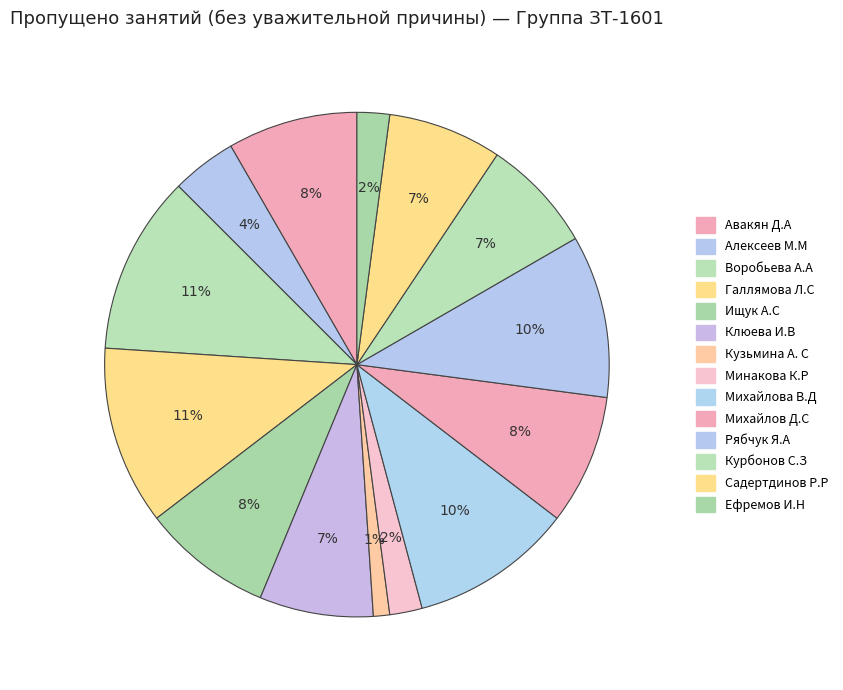

Is it true that Авакян Д.А is 17% of the pie?

False